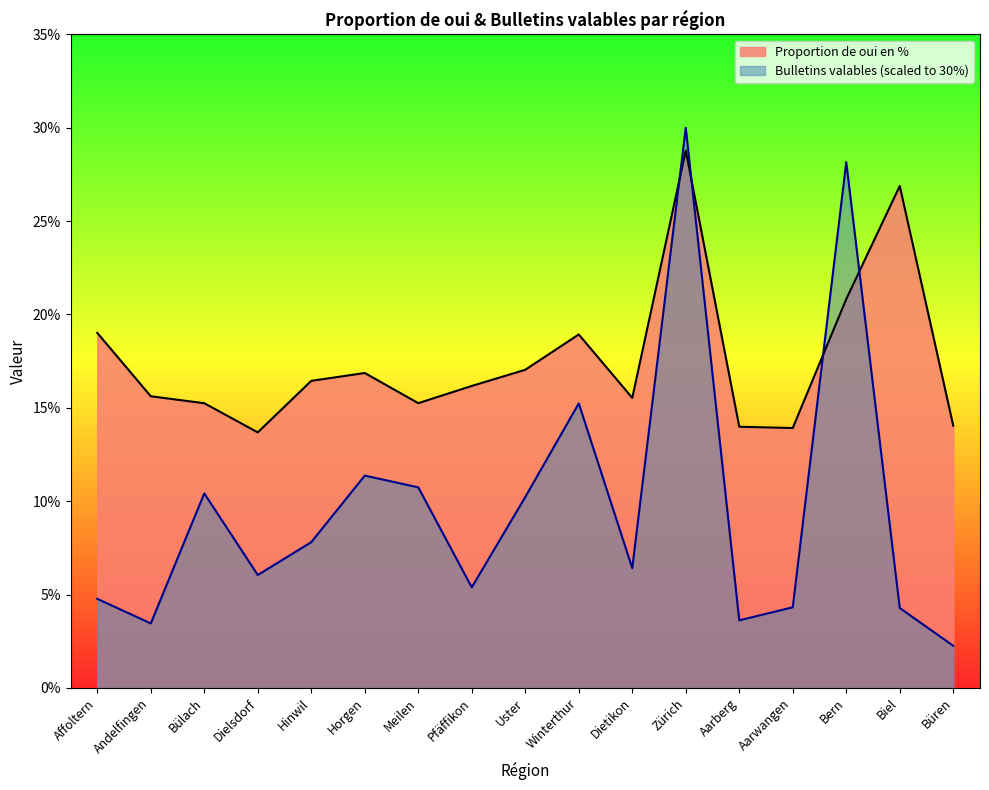

List the series in order of their overall mean, highest first.

Proportion de oui en %, Bulletins valables (scaled to 30%)